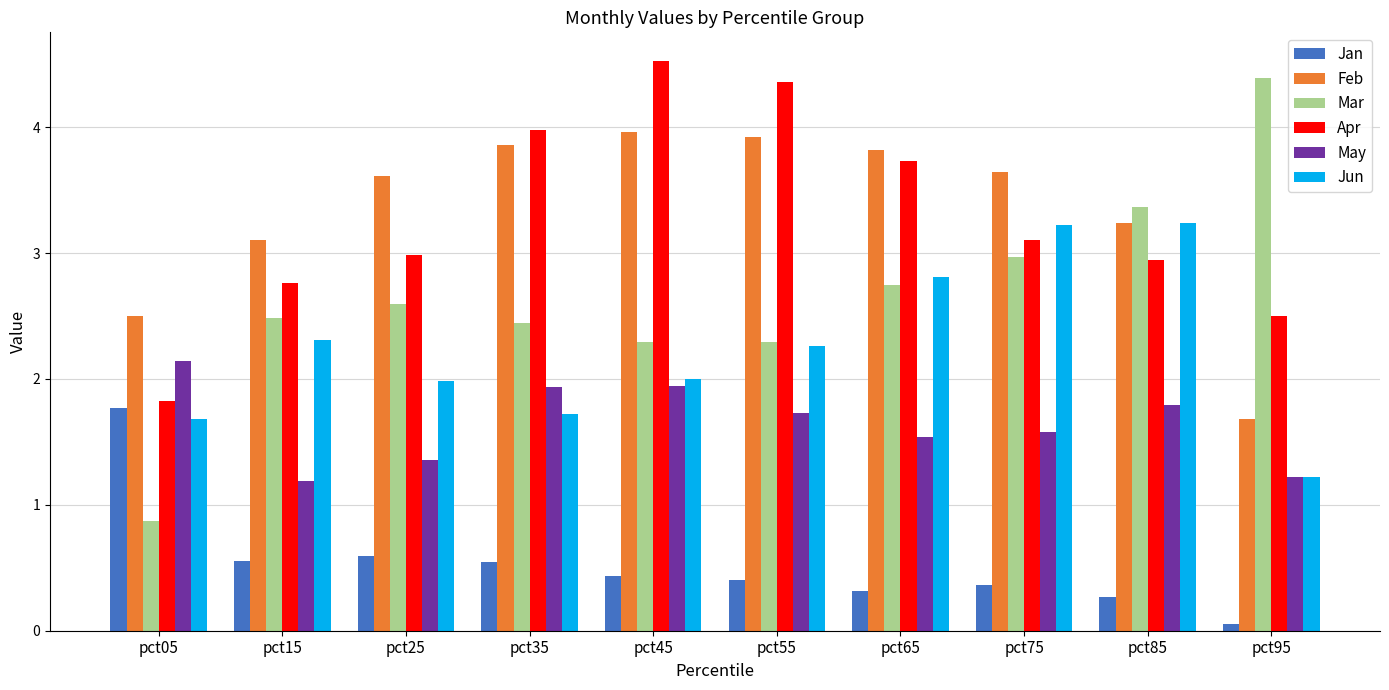

What is the sum of all Jun values?

22.5